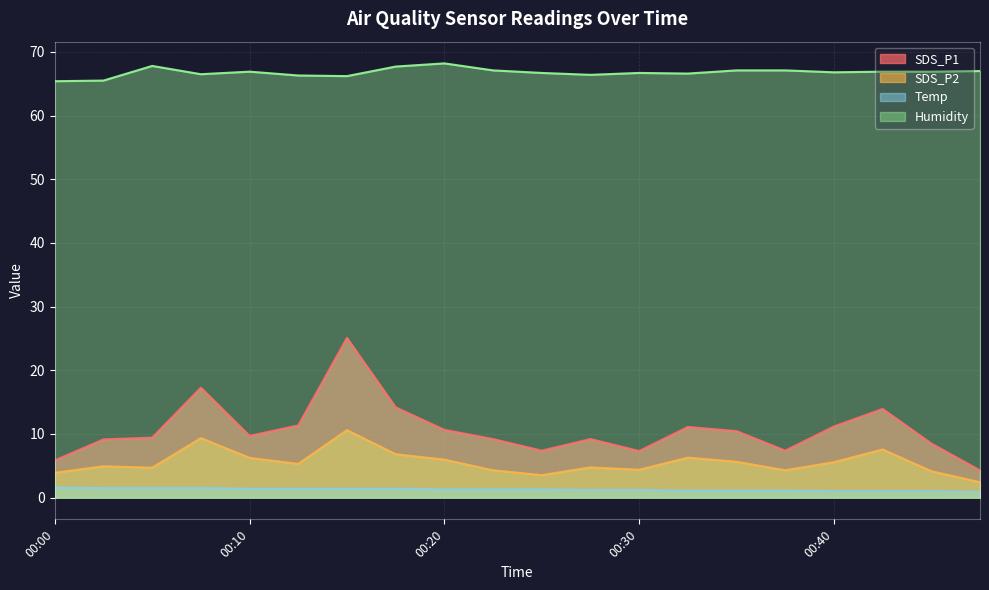

Where is the first local maximum for SDS_P1?

00:08